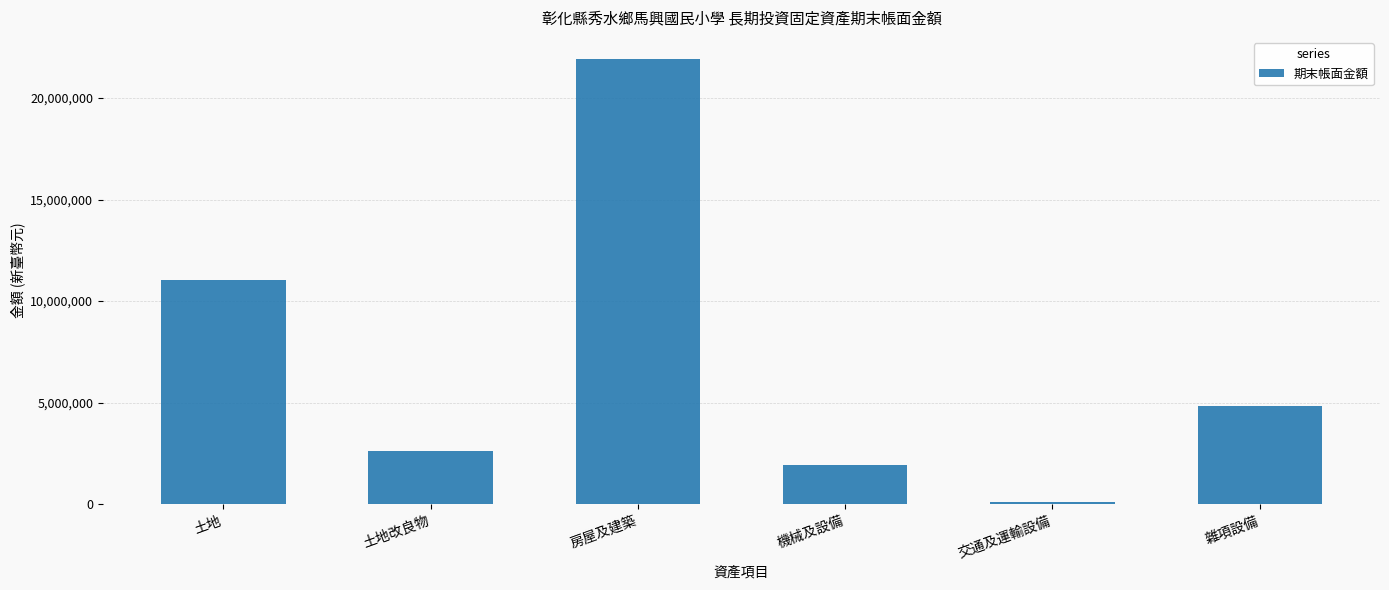

What is the sum of all values?

42459780